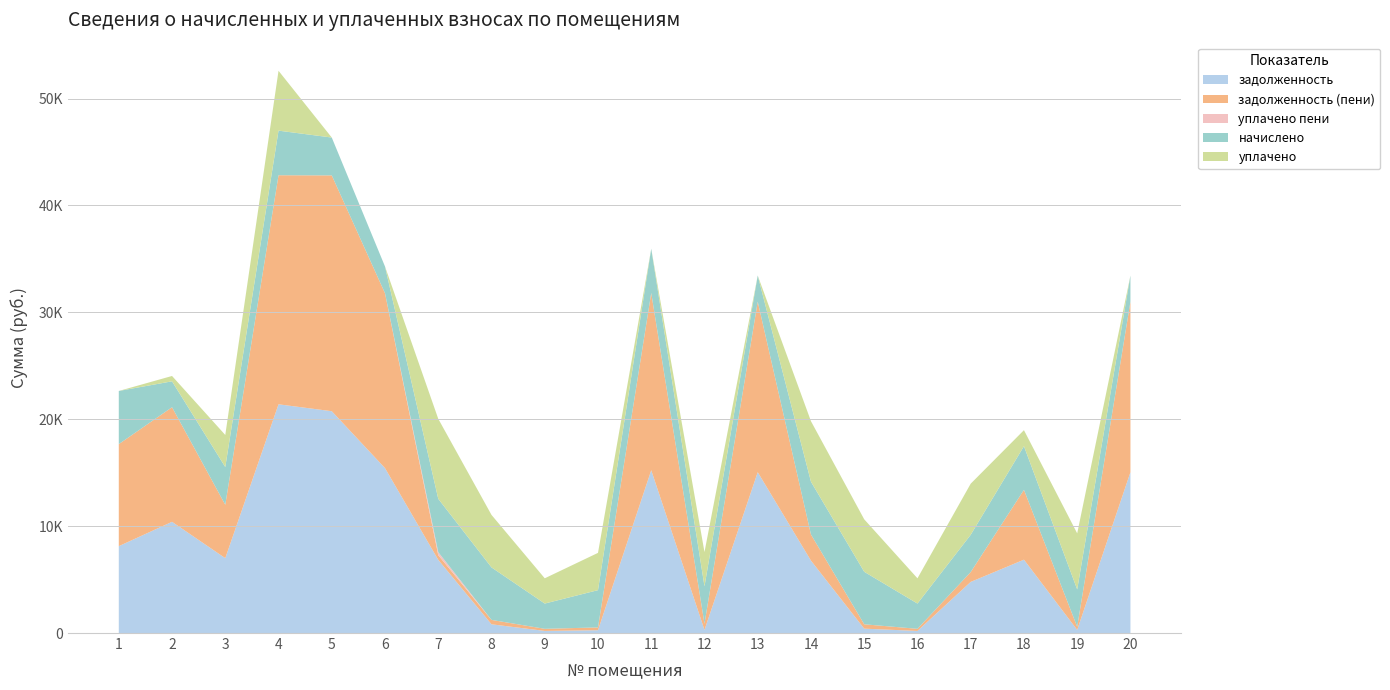

Reading left to right, extract all data points from this chart.

задолженность: 1=8127.1	2=10403.6	3=7004.6	4=21398.0	5=20751.8	6=15426.5	7=6845.2	8=817.9	9=196.9	10=262.3	11=15229.6	12=291.3	13=15047.9	14=6772.8	15=409.2	16=196.9	17=4782.7	18=6862.5	19=291.3	20=15047.9
задолженность (пени): 1=9546.4	2=10719.8	3=4992.9	4=21428.6	5=22061.0	6=16357.1	7=437.4	8=409.2	9=196.9	10=262.3	11=16585.1	12=582.7	13=15955.7	14=2442.8	15=409.2	16=196.9	17=919.9	18=6532.7	19=291.3	20=15955.7
уплачено пени: 1=0.0	2=0.0	3=0.0	4=0.0	5=0.0	6=0.0	7=283.0	8=1.6	9=0.5	10=0.0	11=0.0	12=0.0	13=0.0	14=0.0	15=0.0	16=0.0	17=0.0	18=0.0	19=0.4	20=0.0
начислено: 1=4971.7	2=2424.4	3=3531.1	4=4172.4	5=3540.0	6=2503.4	7=4989.4	8=4910.3	9=2362.9	10=3487.2	11=4137.2	12=3496.1	13=2442.0	14=4936.6	15=4910.3	16=2362.9	17=3487.2	18=4084.6	19=3496.1	20=2442.0
уплачено: 1=0.0	2=500.0	3=3000.0	4=5600.0	5=0.0	6=0.0	7=7484.0	8=4911.8	9=2363.4	10=3487.2	11=0.0	12=3204.7	13=0.0	14=5664.0	15=4910.3	16=2362.9	17=4782.7	18=1500.0	19=5244.1	20=0.0